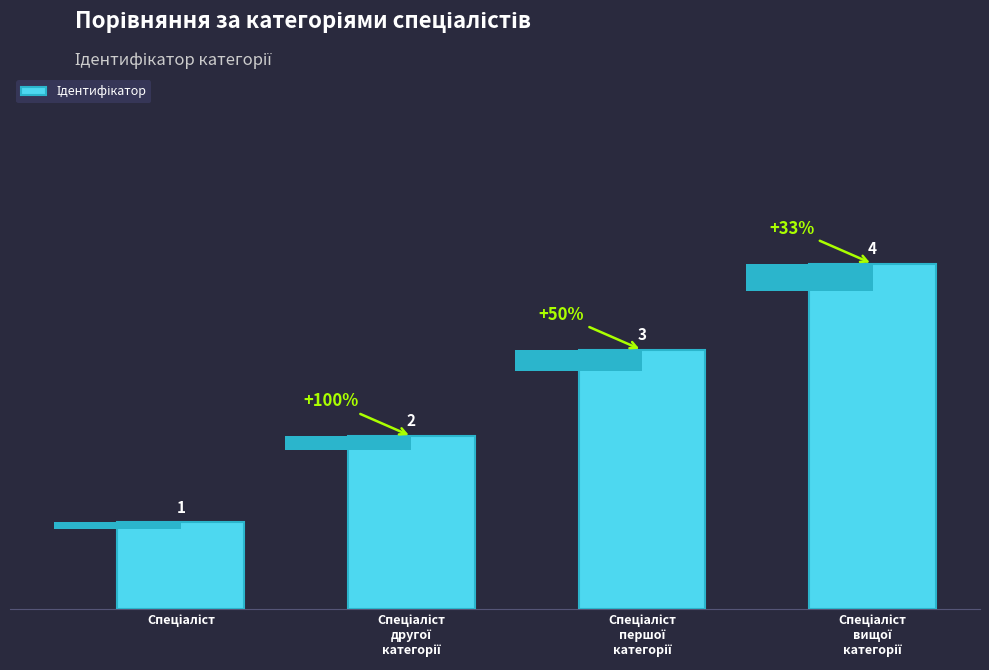

What is the label of the 4th bar from the right?

Спеціаліст